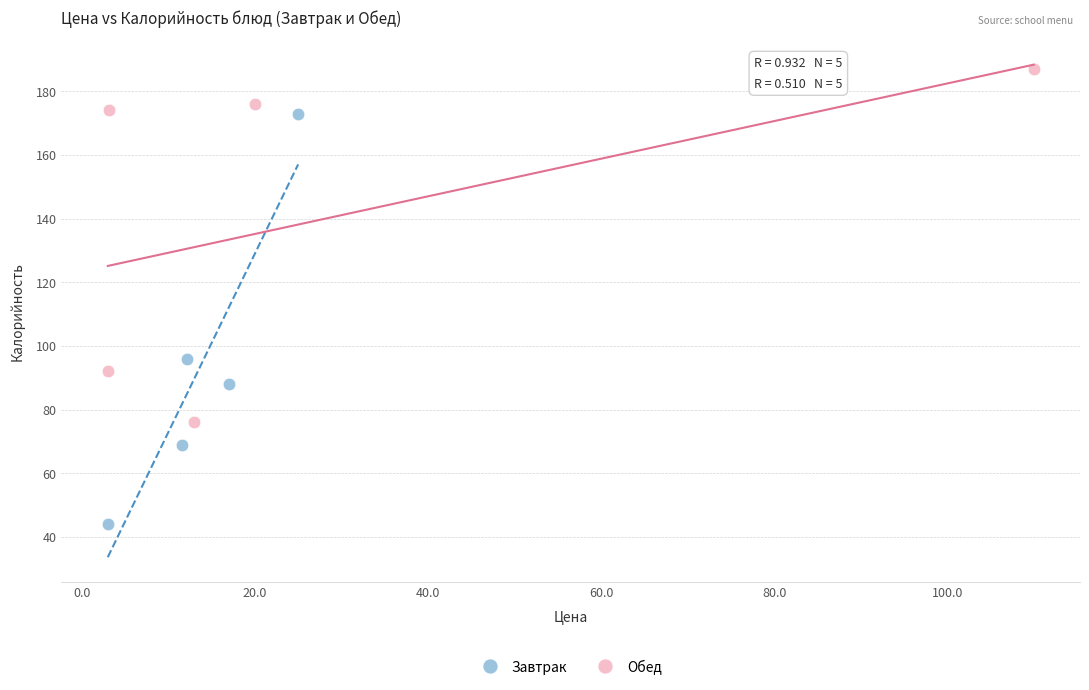

Which series contains the lowest Y value?

Завтрак